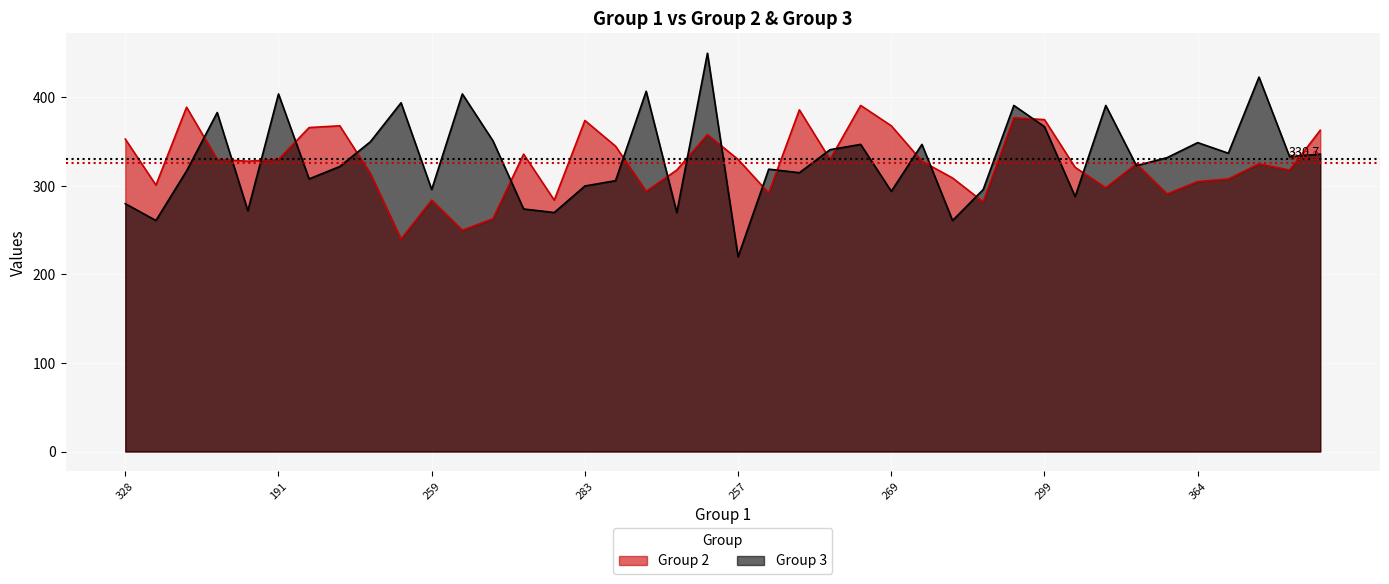

Does the chart display data point markers on the line(s)?

No